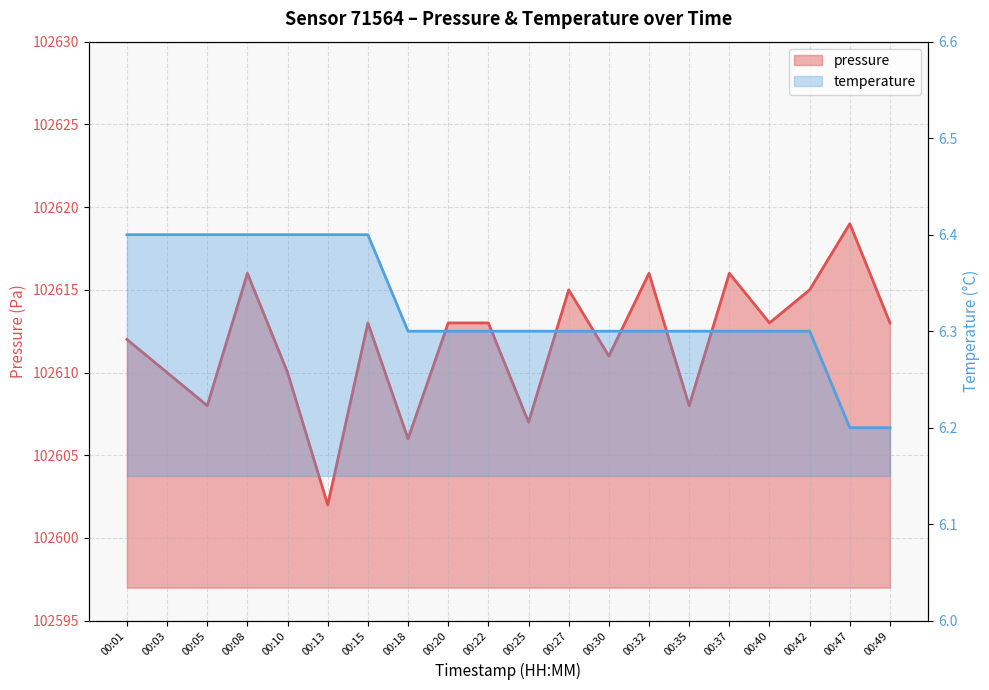

How many lines are shown in the chart?

2